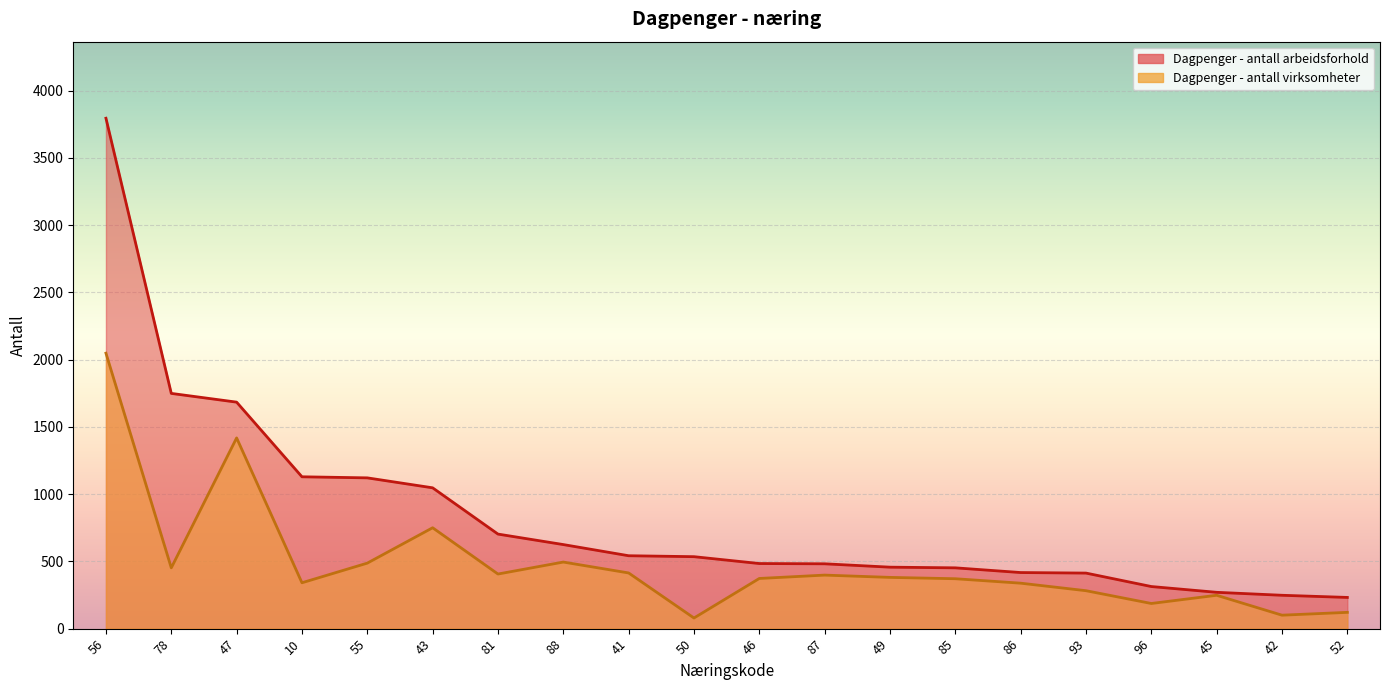

At which category does the chart reach its peak across all series?

56